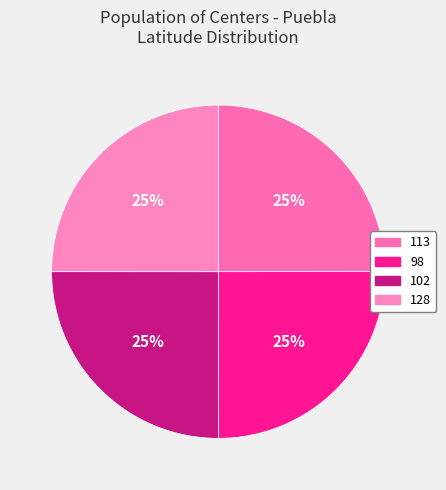

Count the number of slices in the pie.

4